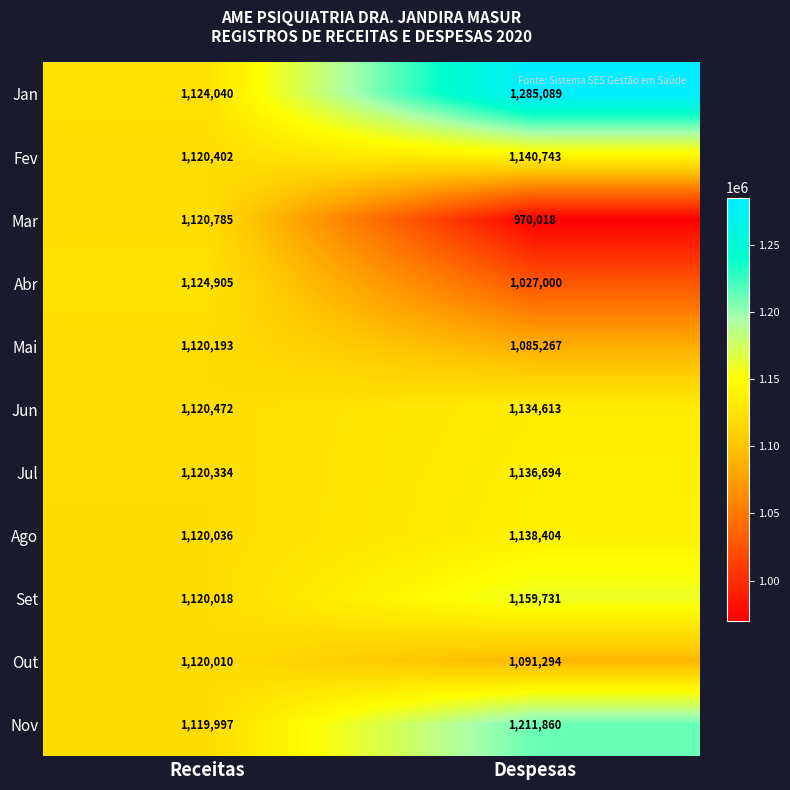

Reading left to right, extract all data points from this chart.

Jan: Receitas=1124040	Despesas=1285089
Fev: Receitas=1120402	Despesas=1140743
Mar: Receitas=1120785	Despesas=970018
Abr: Receitas=1124905	Despesas=1027000
Mai: Receitas=1120193	Despesas=1085267
Jun: Receitas=1120472	Despesas=1134613
Jul: Receitas=1120334	Despesas=1136694
Ago: Receitas=1120036	Despesas=1138404
Set: Receitas=1120018	Despesas=1159731
Out: Receitas=1120010	Despesas=1091294
Nov: Receitas=1119997	Despesas=1211860